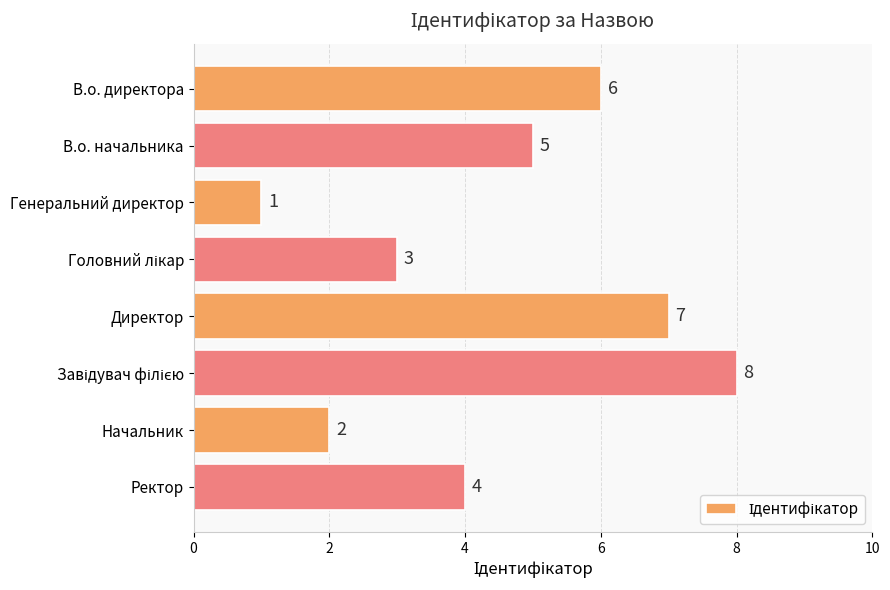

What is the label of the 2nd bar from the top?

В.о. начальника